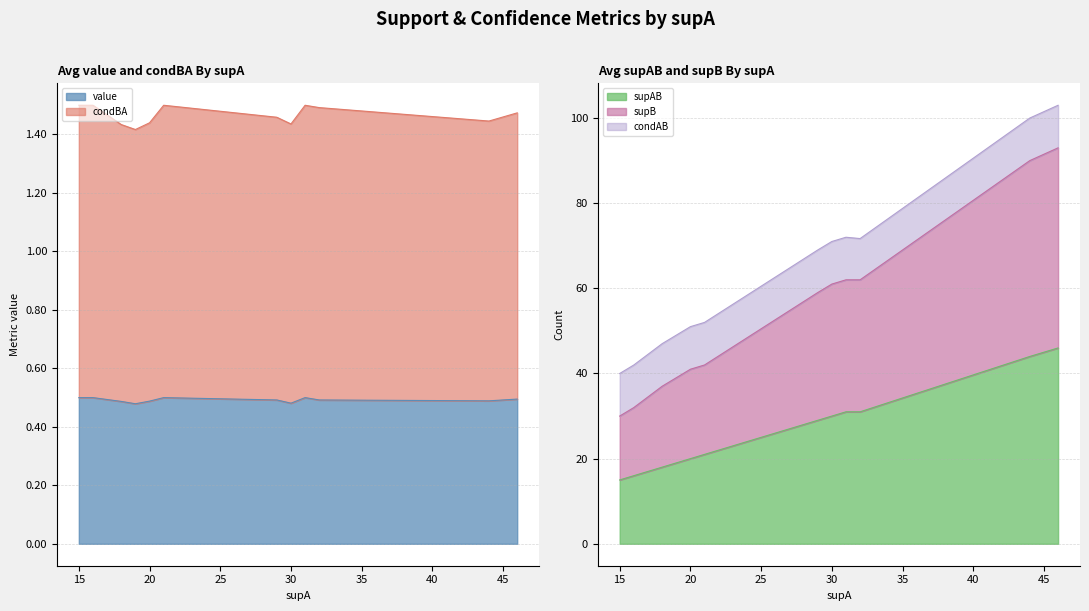

At which label does value reach its peak?

15